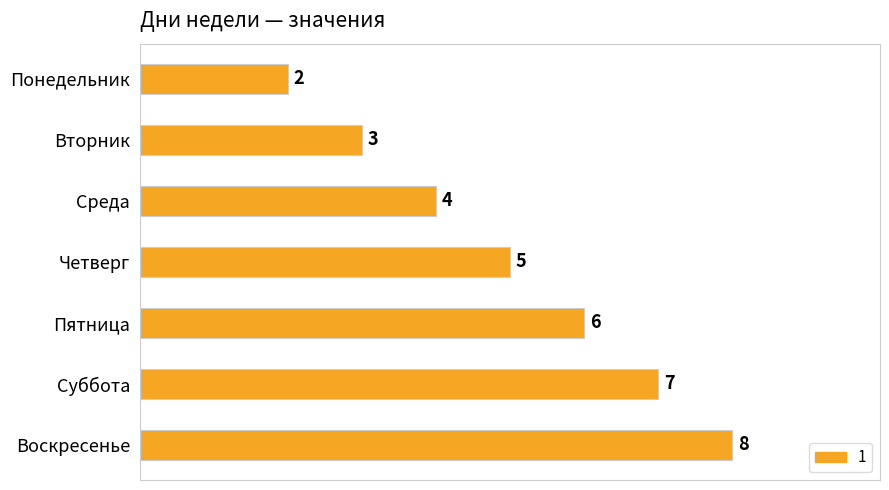

List the labels in order of value, smallest first.

Понедельник, Вторник, Среда, Четверг, Пятница, Суббота, Воскресенье